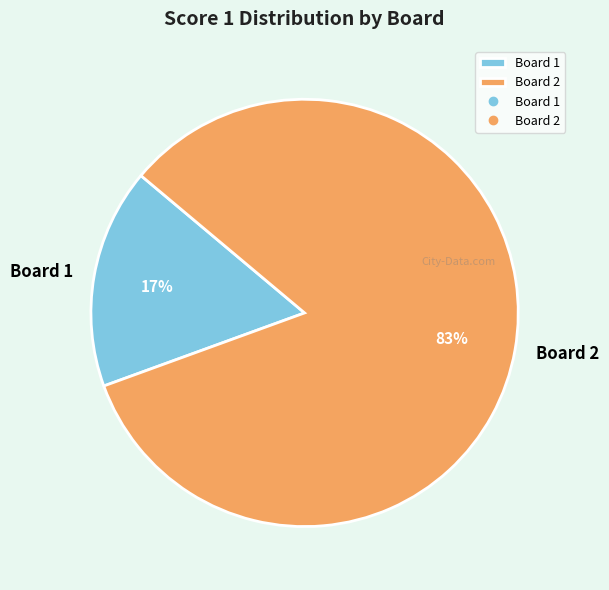

Which has a higher value, Board 1 or Board 2?

Board 2